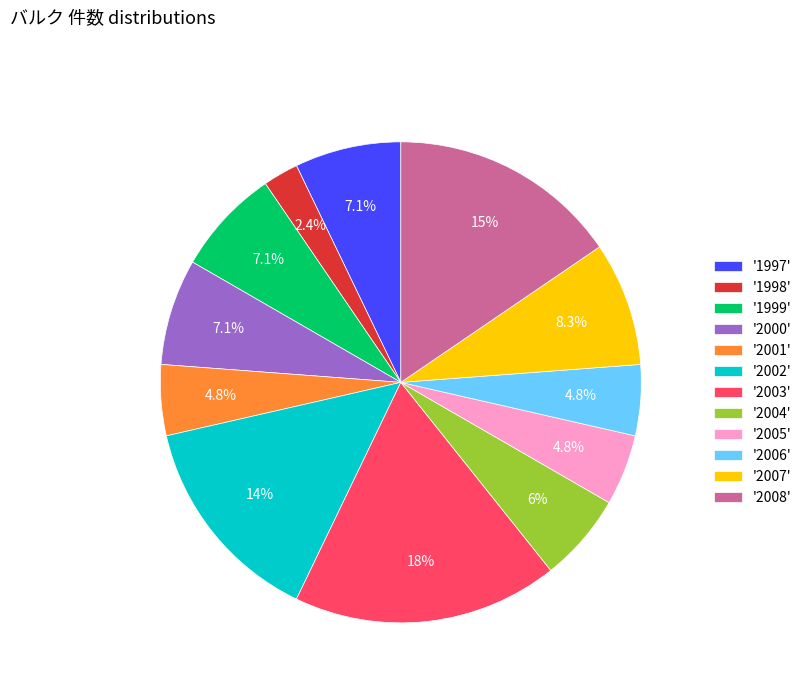

What is the ratio of the value at '2004' to the value at '2002'?

0.4